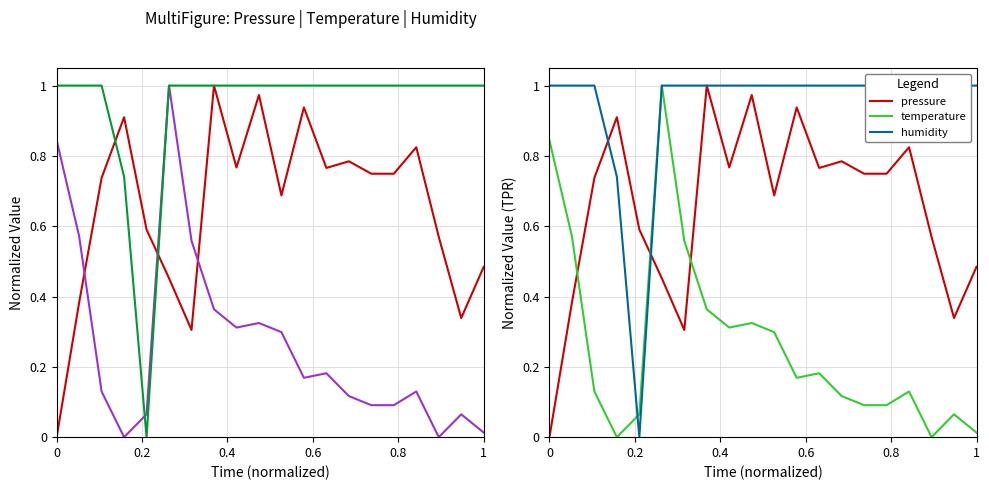

What is the difference between the maximum and second lowest values in the pressure series?

0.7